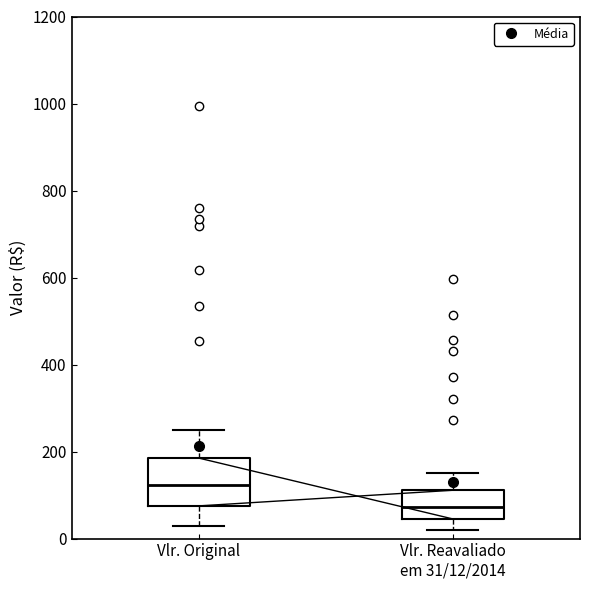

Comparing the boxes themselves (not the whiskers), which one is the tallest?

Vlr. Original